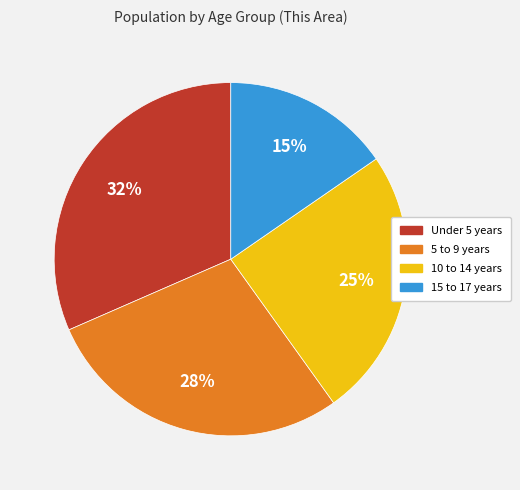

Is the sum of Under 5 years and 15 to 17 years greater than half?

No